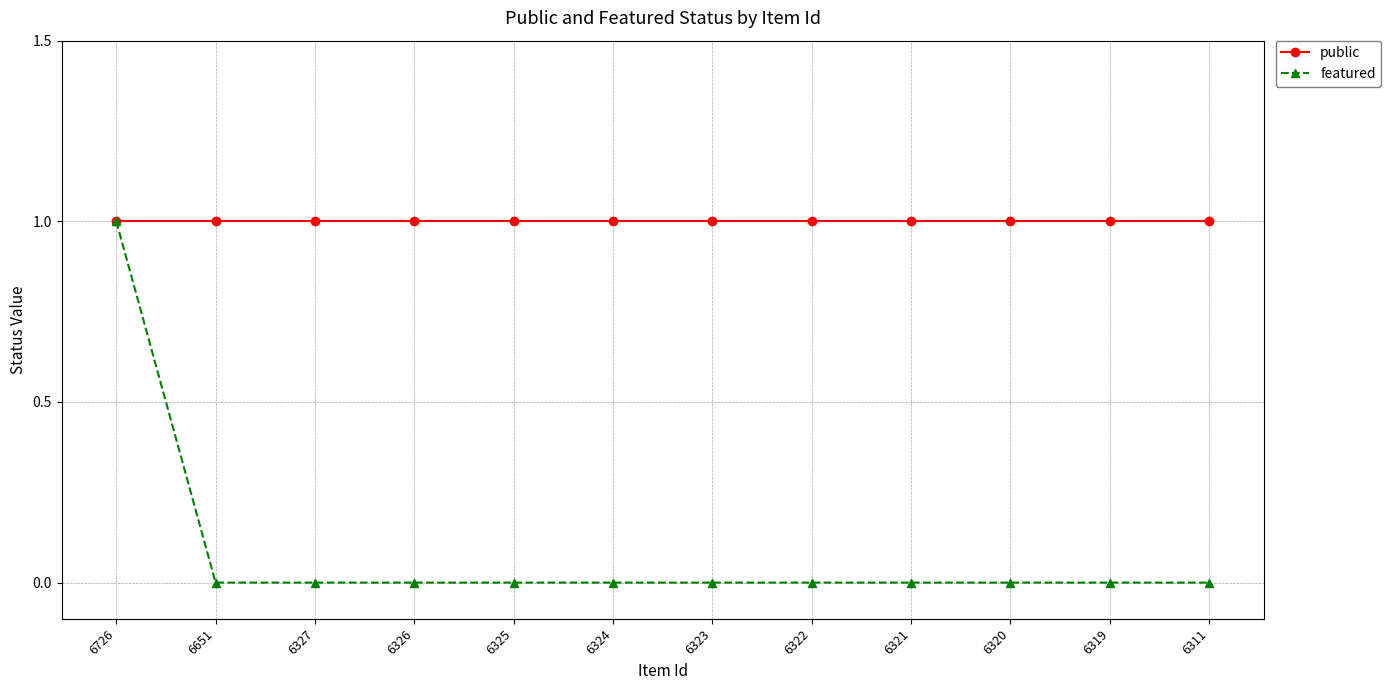

Which series has the largest total across all categories?

public